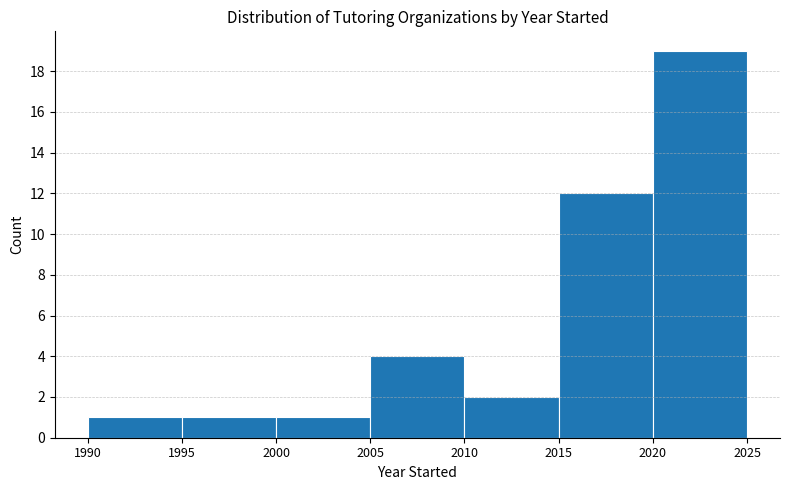

How tall is the bar that spans 2010 to 2015 on the x-axis? The values are not printed on the chart, so give them approximately, as read against the axis.

2